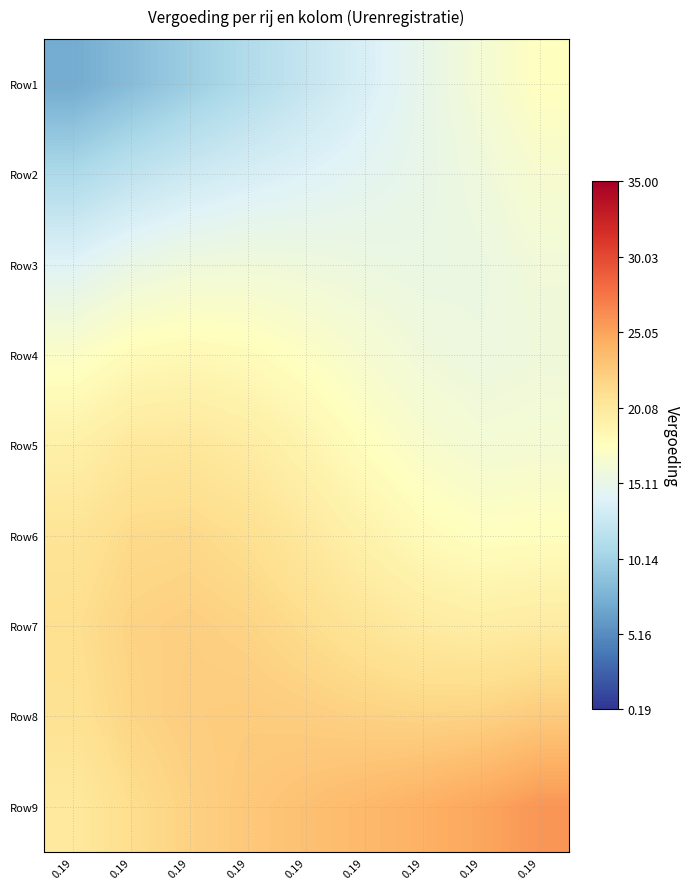

Reading left to right, transcribe all the data shown in this chart.

Row1: 0.19=7.2	0.19=8.5	0.19=9.8	0.19=11.1	0.19=12.4	0.19=13.7	0.19=15.0	0.19=16.3	0.19=17.6
Row2: 0.19=10.8	0.19=12.0	0.19=12.9	0.19=13.6	0.19=14.1	0.19=14.6	0.19=15.1	0.19=15.8	0.19=16.7
Row3: 0.19=14.2	0.19=15.3	0.19=15.8	0.19=15.9	0.19=15.8	0.19=15.5	0.19=15.4	0.19=15.5	0.19=16.0
Row4: 0.19=17.1	0.19=18.0	0.19=18.3	0.19=18.0	0.19=17.3	0.19=16.5	0.19=15.9	0.19=15.6	0.19=15.8
Row5: 0.19=19.2	0.19=20.1	0.19=20.2	0.19=19.7	0.19=18.8	0.19=17.7	0.19=16.8	0.19=16.3	0.19=16.4
Row6: 0.19=20.5	0.19=21.4	0.19=21.5	0.19=21.0	0.19=20.1	0.19=19.0	0.19=18.1	0.19=17.6	0.19=17.7
Row7: 0.19=21.0	0.19=22.0	0.19=22.2	0.19=21.9	0.19=21.3	0.19=20.5	0.19=19.8	0.19=19.5	0.19=19.8
Row8: 0.19=20.8	0.19=21.8	0.19=22.3	0.19=22.4	0.19=22.3	0.19=22.0	0.19=21.9	0.19=22.0	0.19=22.5
Row9: 0.19=20.0	0.19=21.1	0.19=22.0	0.19=22.7	0.19=23.2	0.19=23.7	0.19=24.2	0.19=24.9	0.19=25.8